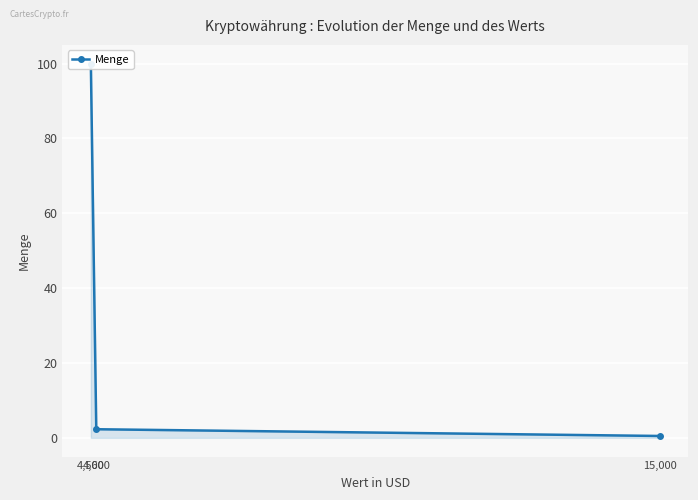

What is the greatest value displayed?

100.0